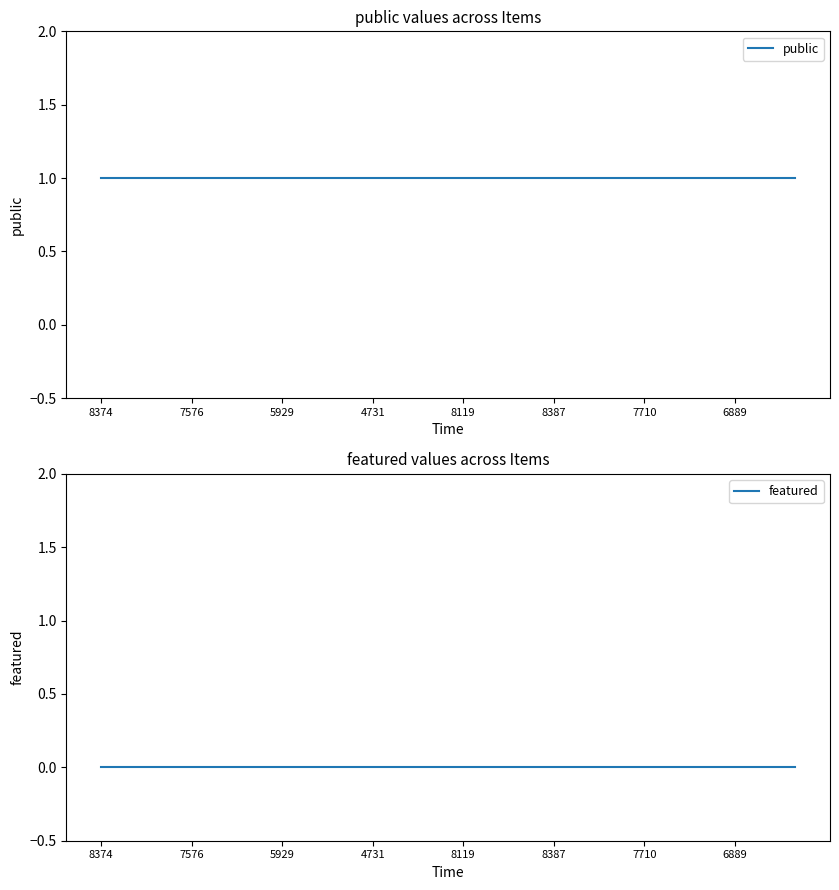

Reading right to left, transcribe all the data shown in this chart.

public: 1	1	1	1	1	1	1	1	1	1	1	1	1	1	1	1	1	1	1	1	1	1	1	1
featured: 0	0	0	0	0	0	0	0	0	0	0	0	0	0	0	0	0	0	0	0	0	0	0	0